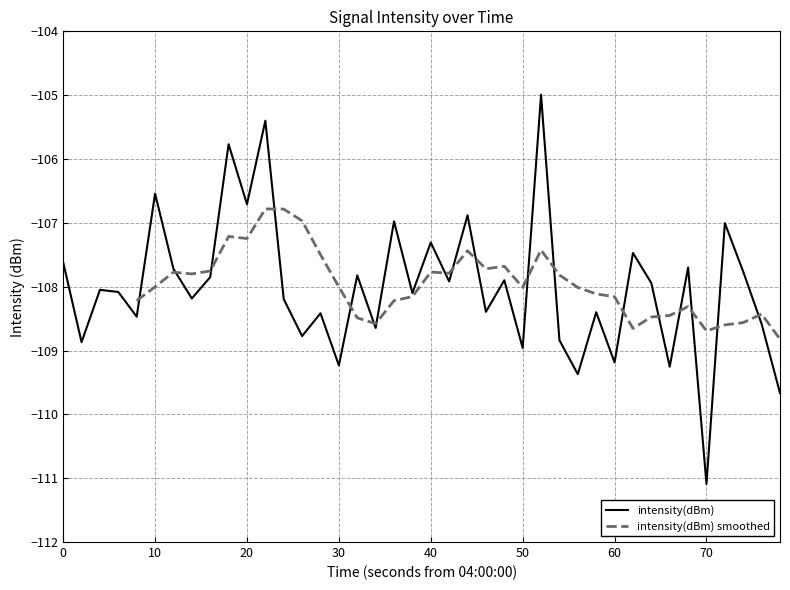

What is the value of the 33rd point from the left?

-107.9